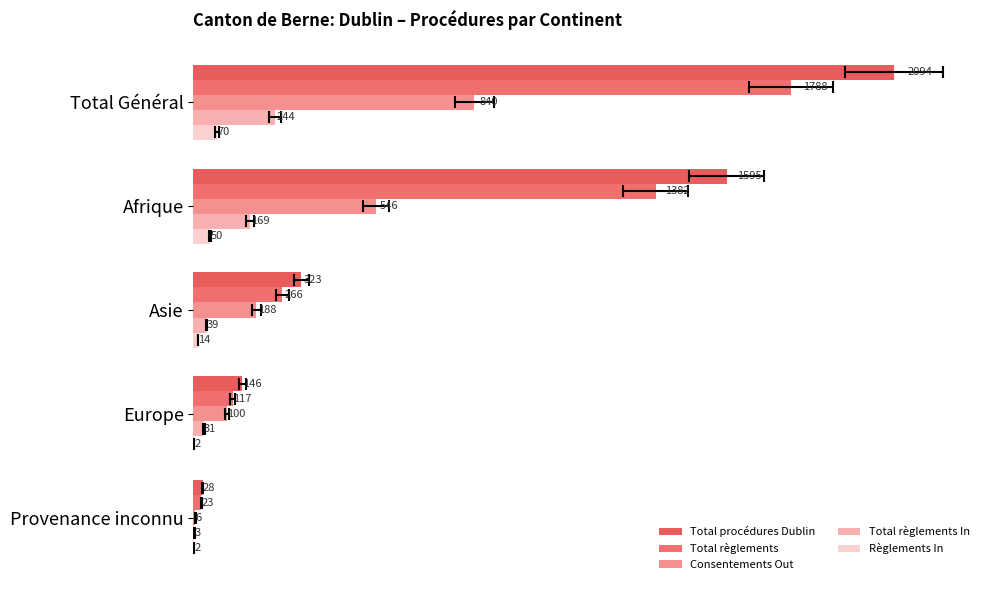

Count the number of data series in this chart.

5